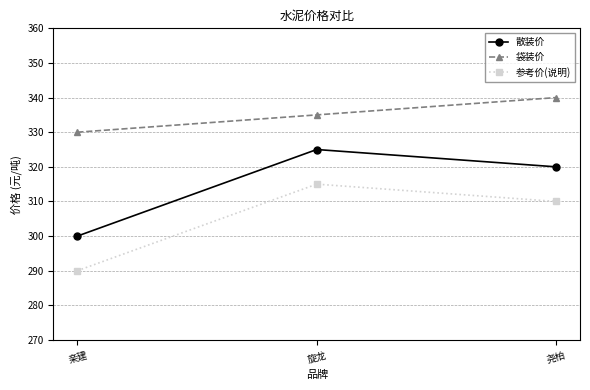

Reading left to right, transcribe all the data shown in this chart.

散装价: 亲建=300	旋龙=325	尧柏=320
袋装价: 亲建=330	旋龙=335	尧柏=340
参考价(说明): 亲建=290	旋龙=315	尧柏=310